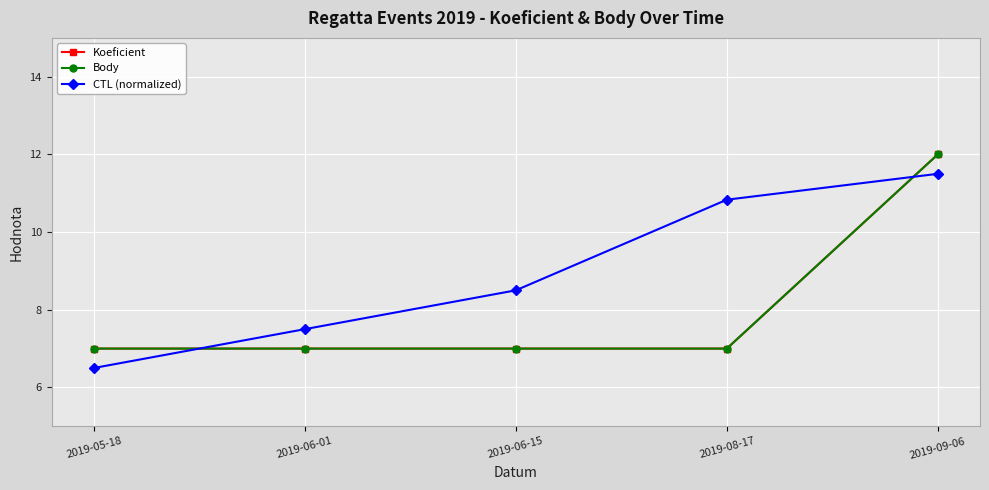

Which category has the lowest value across all series?

2019-05-18